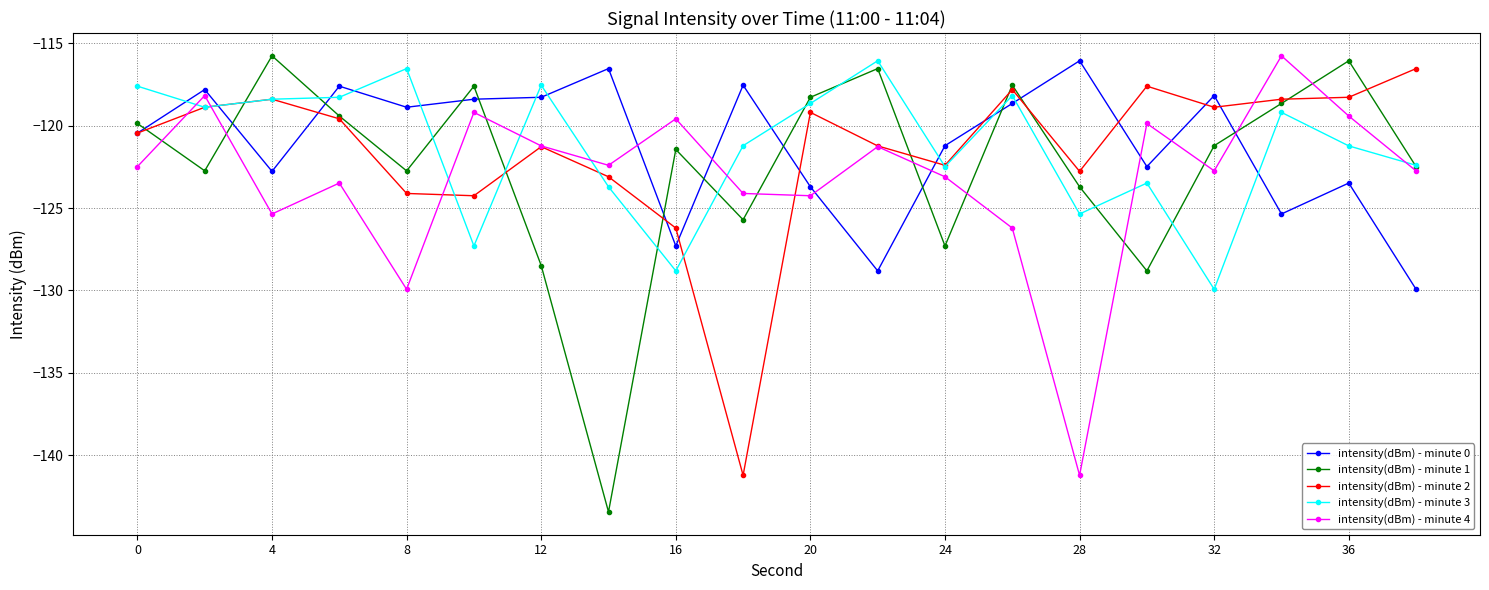

What is the value of the intensity(dBm) - minute 3 point at the 19th from the left?

-121.2